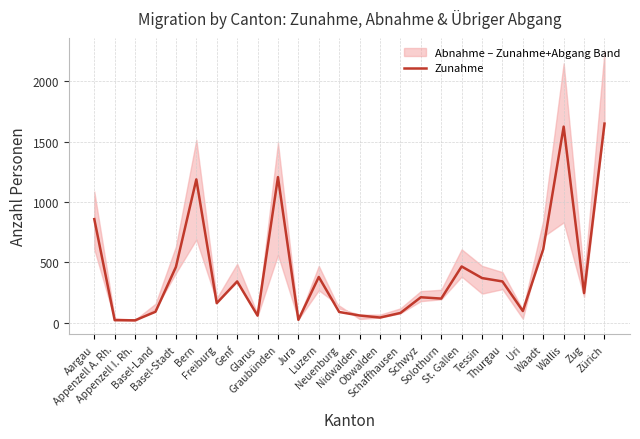

What is the smallest value displayed?

20